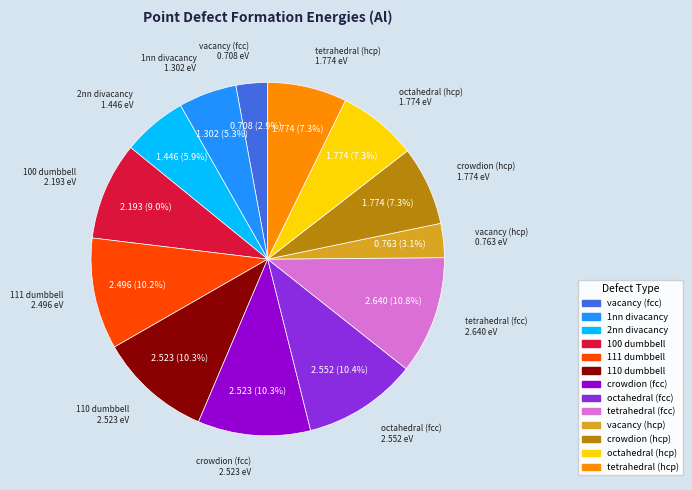

What percentage is NOT represented by 1nn divacancy?

94.7%